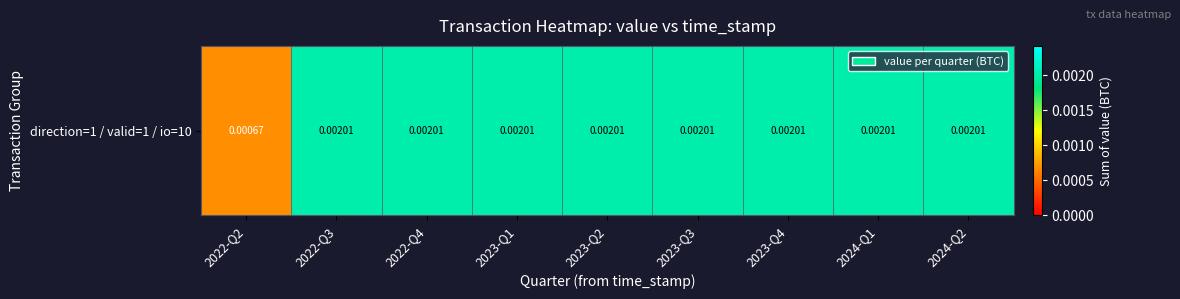

Rank the categories by value from highest to lowest.

2022-Q3, 2022-Q4, 2023-Q1, 2023-Q2, 2023-Q3, 2023-Q4, 2024-Q1, 2024-Q2, 2022-Q2